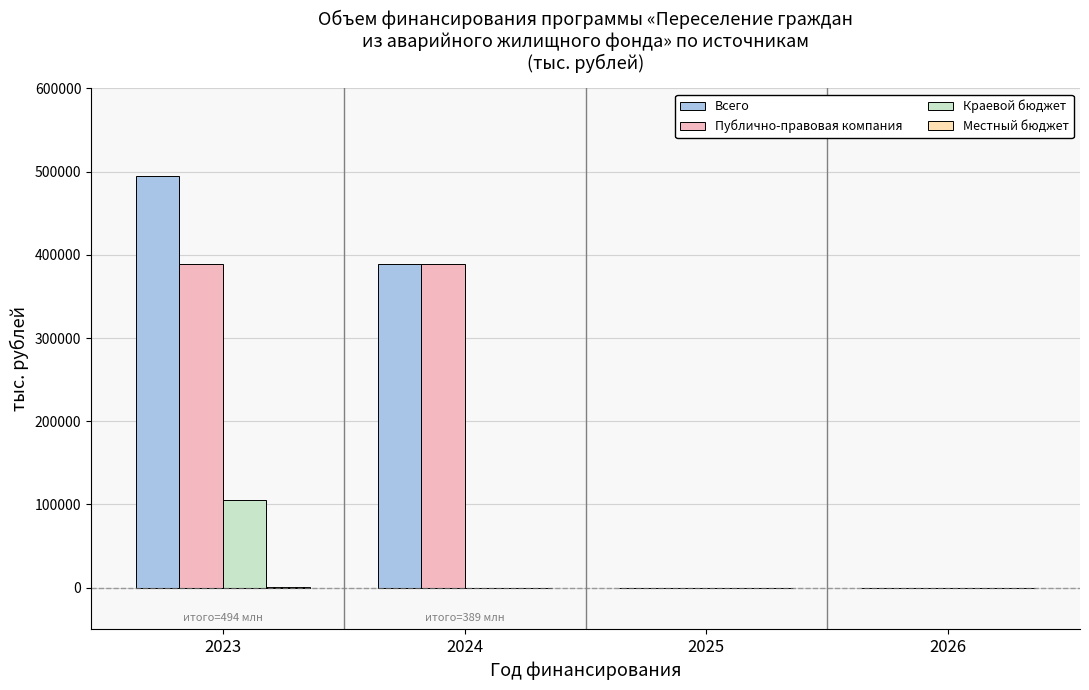

How many distinct data groups are displayed?

4